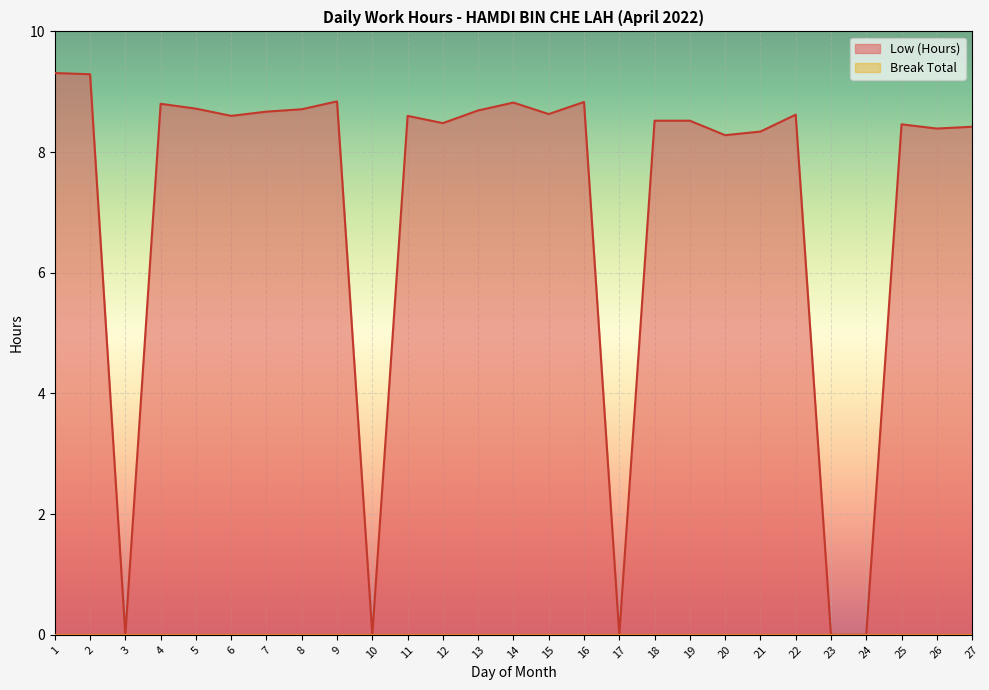

How many values exceed 8?

22